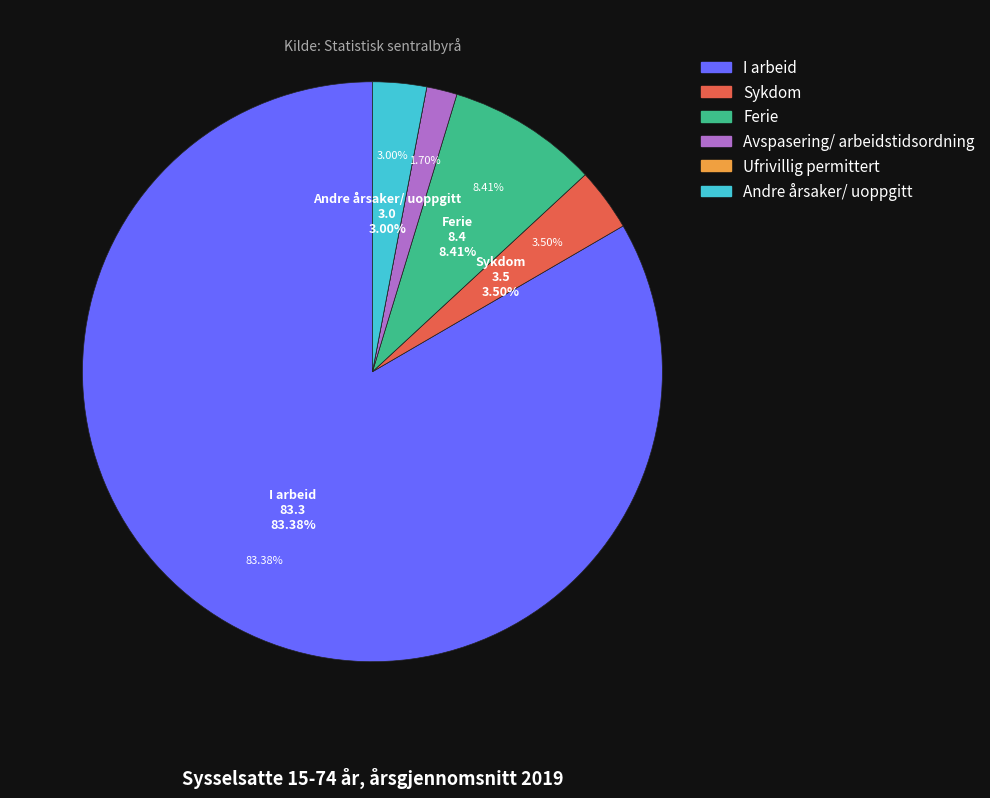

True or false: I arbeid accounts for 83% of the total.

True